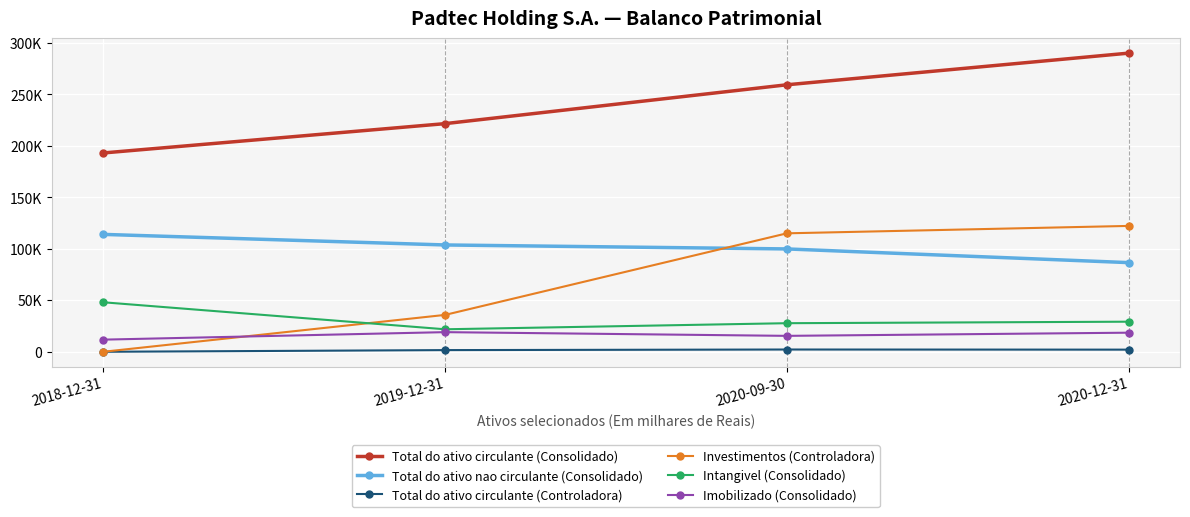

What position from the right is 2020-09-30?

2